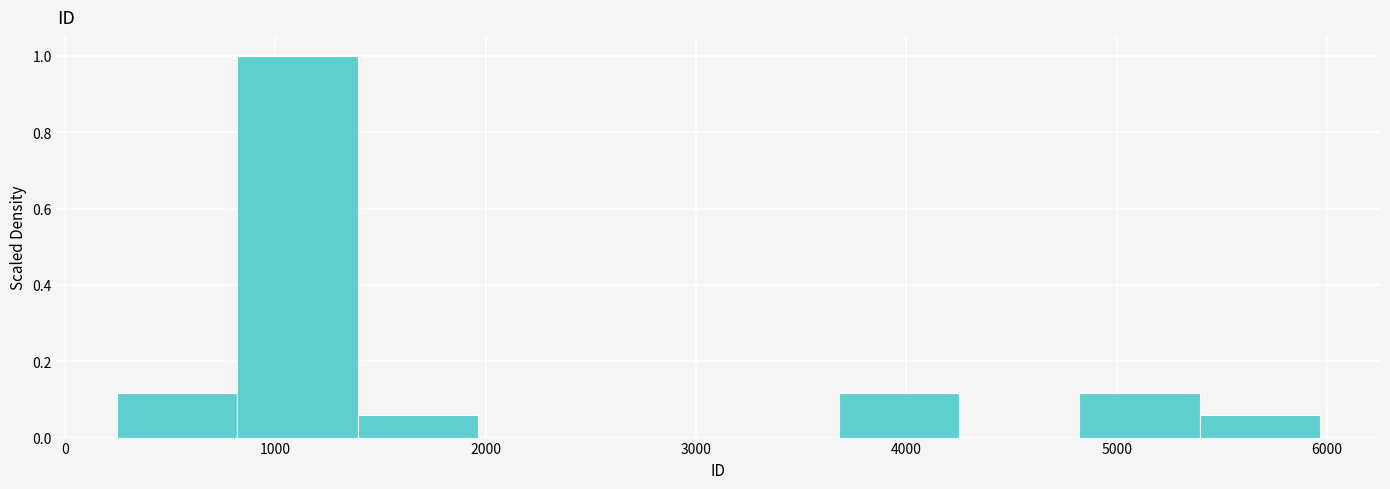

Over which range of the x-axis is the bar tallest?

800 to 1400